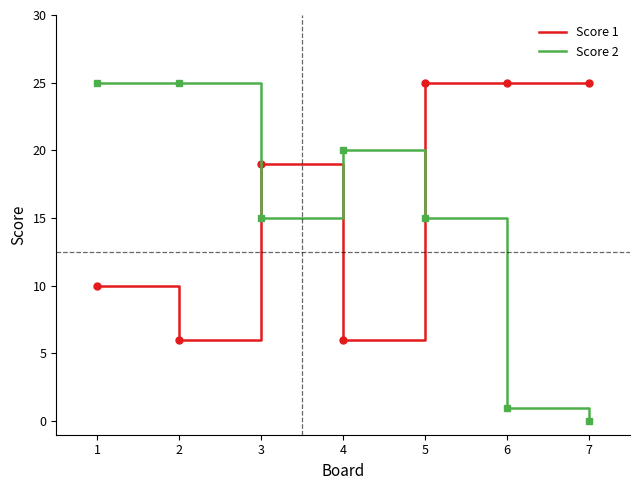

List the series in order of their overall mean, lowest first.

Score 2, Score 1